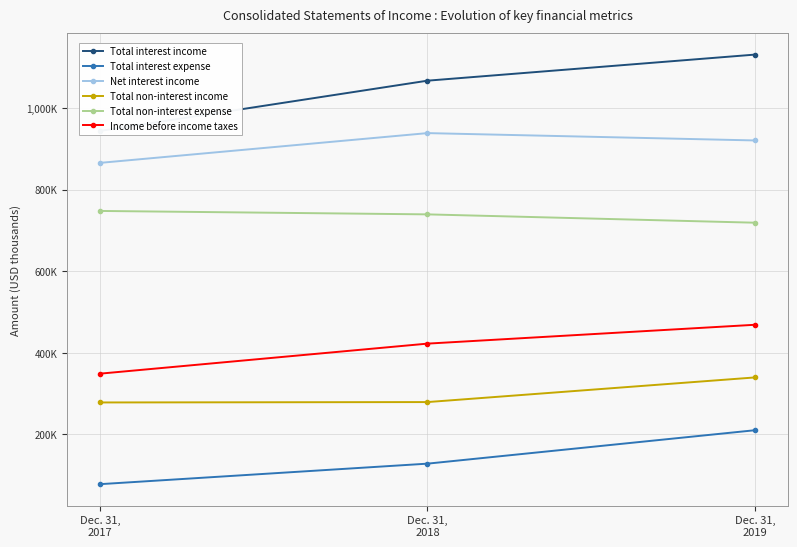

Which series has the widest spread of values?

Total interest income